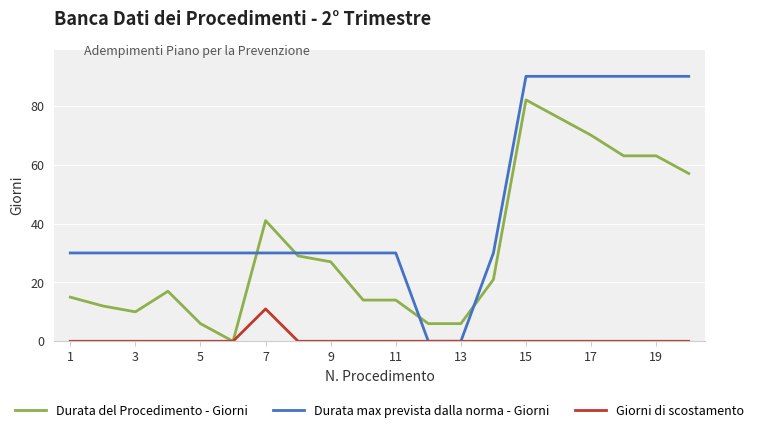

Reading left to right, list all the values displayed in this chart.

Durata del Procedimento - Giorni: 15	12	10	17	6	0	41	29	27	14	14	6	6	21	82	76	70	63	63	57
Durata max prevista dalla norma - Giorni: 30	30	30	30	30	30	30	30	30	30	30	0	0	30	90	90	90	90	90	90
Giorni di scostamento: 0	0	0	0	0	0	11	0	0	0	0	0	0	0	0	0	0	0	0	0